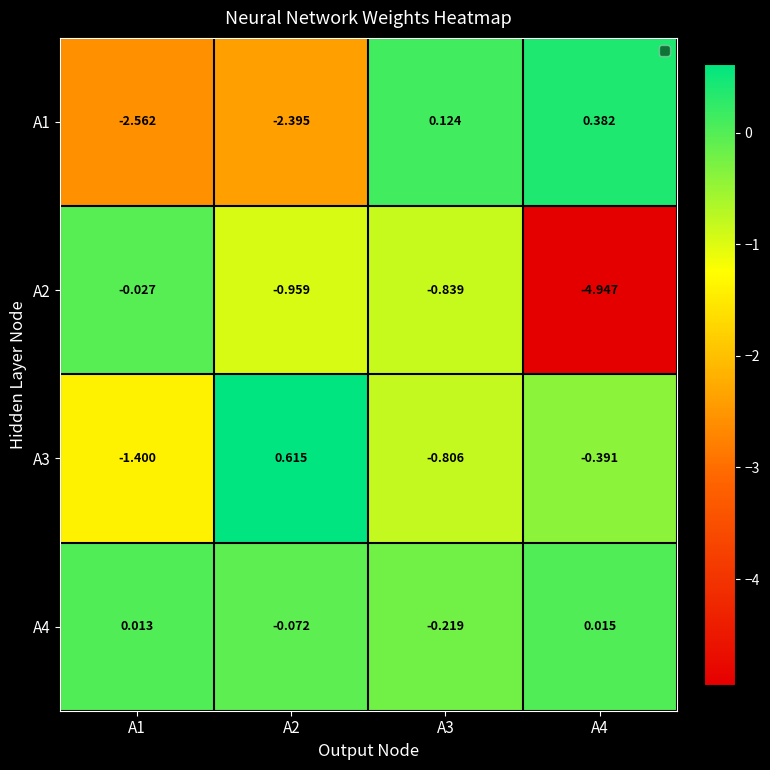

Is the value of A2 at A3 greater than the value of A1 at A1?

Yes